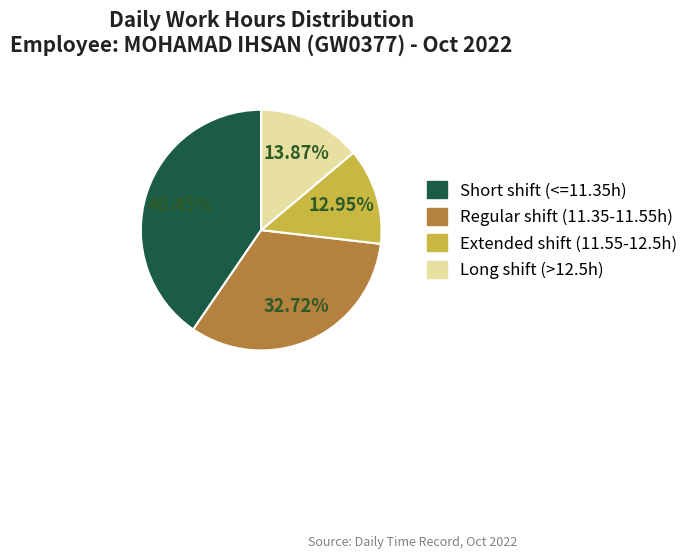

Does any single category account for the majority?

No